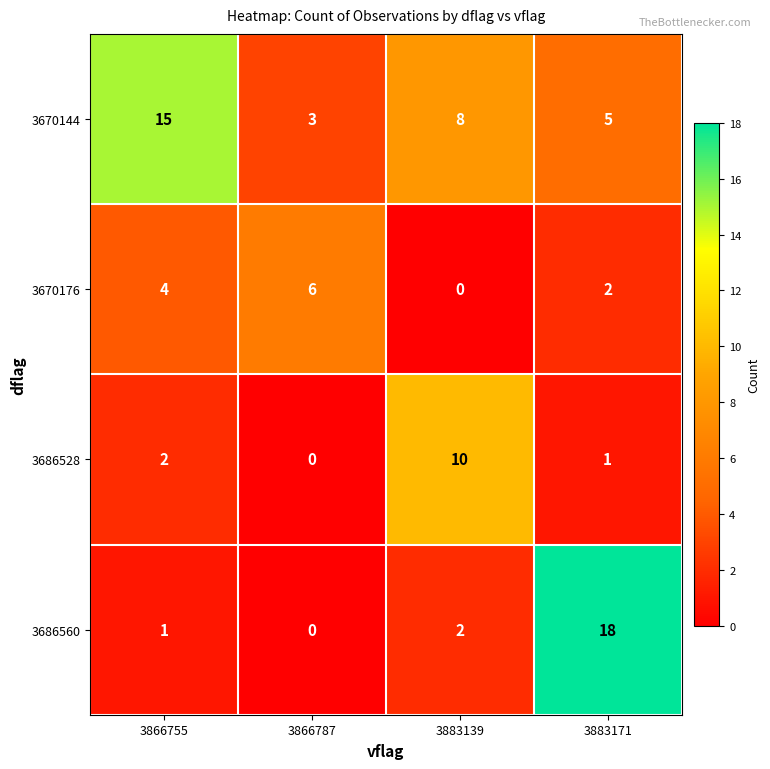

Which label corresponds to the largest value in the chart?

3883171